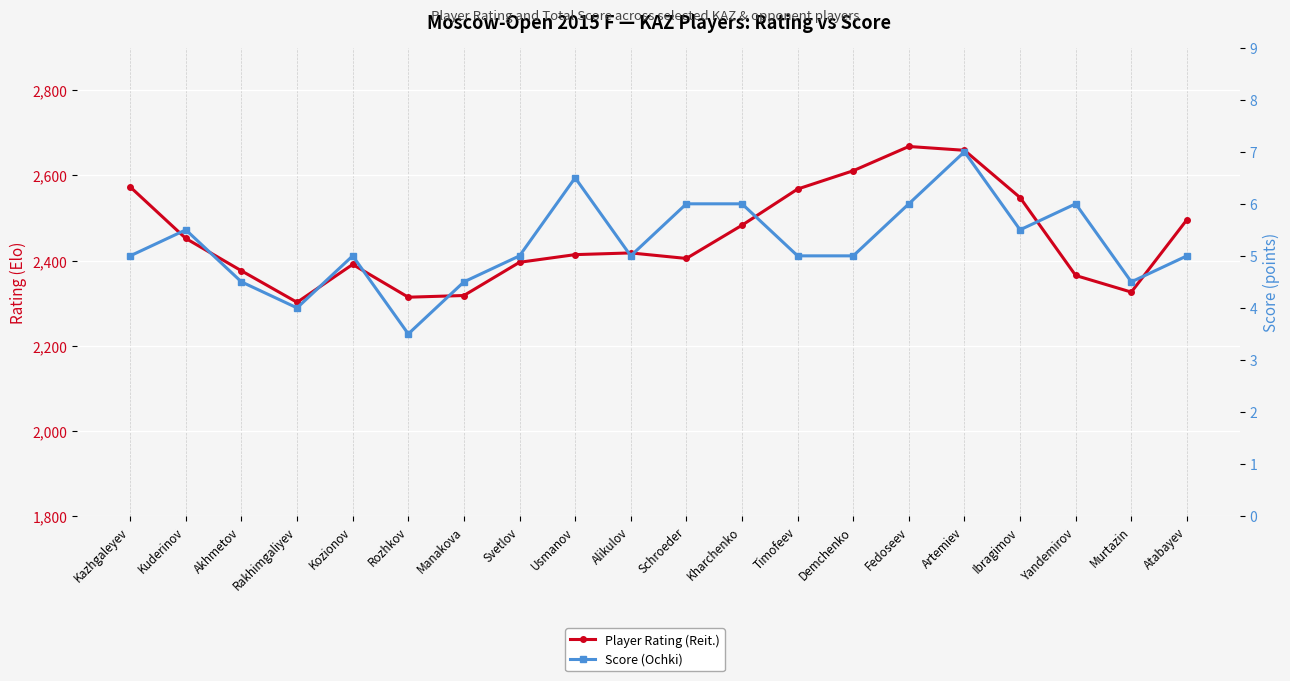

Is it true that Score (Ochki) equals 3.3 at Kozionov?

False